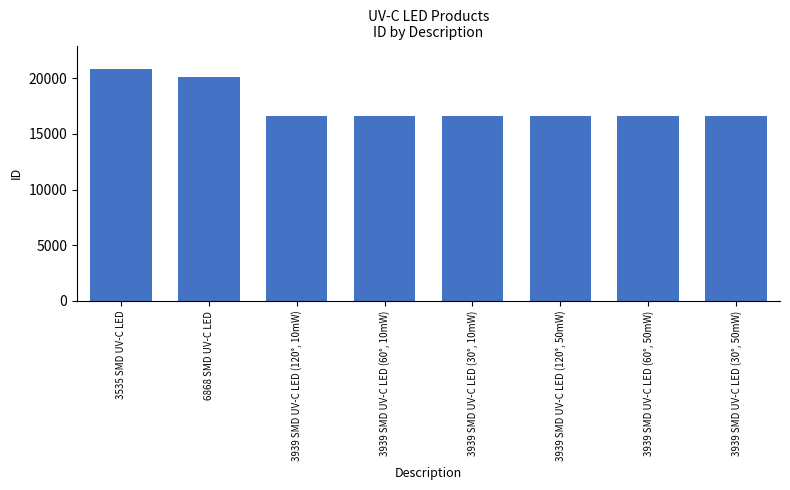

How many distinct data groups are displayed?

1